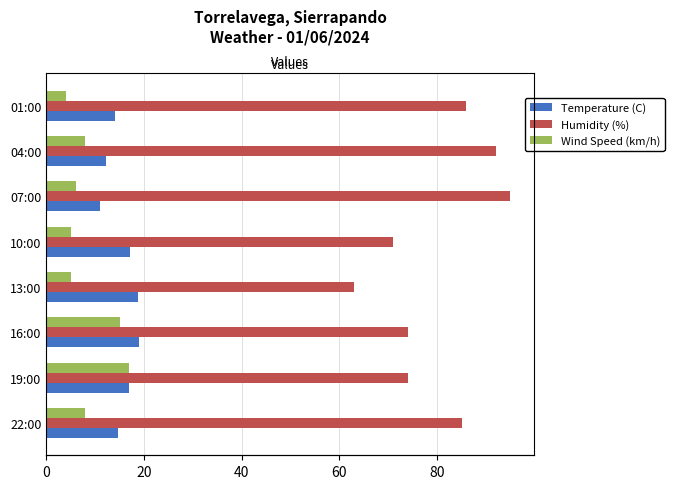

What is the average value of the Wind Speed (km/h) series?

8.5